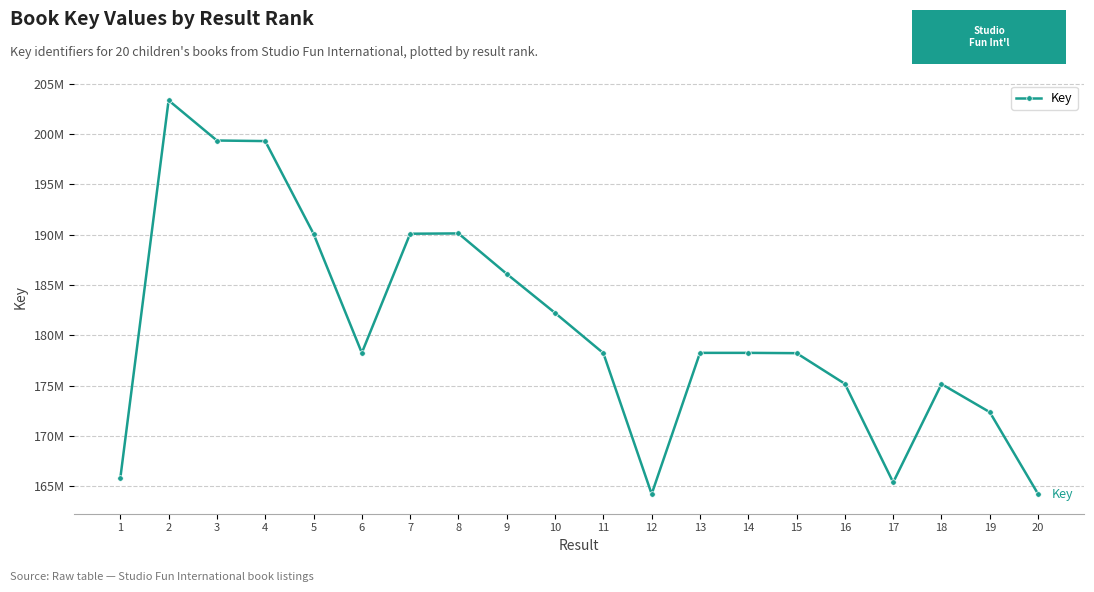

True or false: the data shows 164246760 at 12.

True